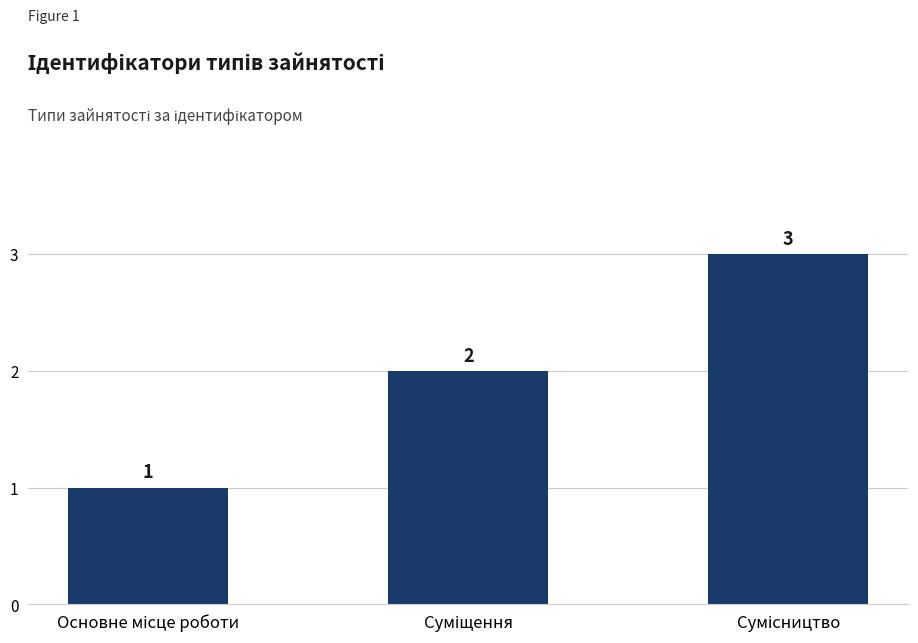

What is the maximum value shown in the chart?

3